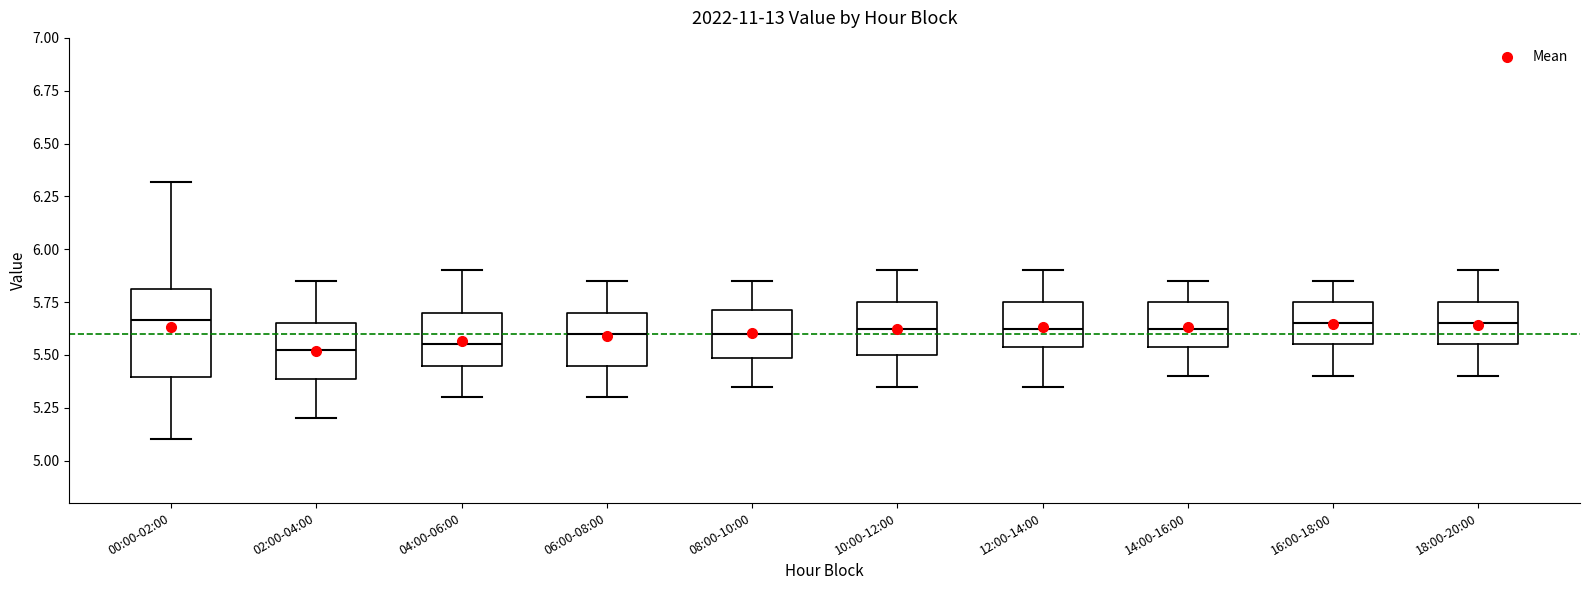

Where is the upper edge of the box for 18:00-20:00 on the y-axis? The values are not printed on the chart, so give them approximately, as read against the axis.

5.75